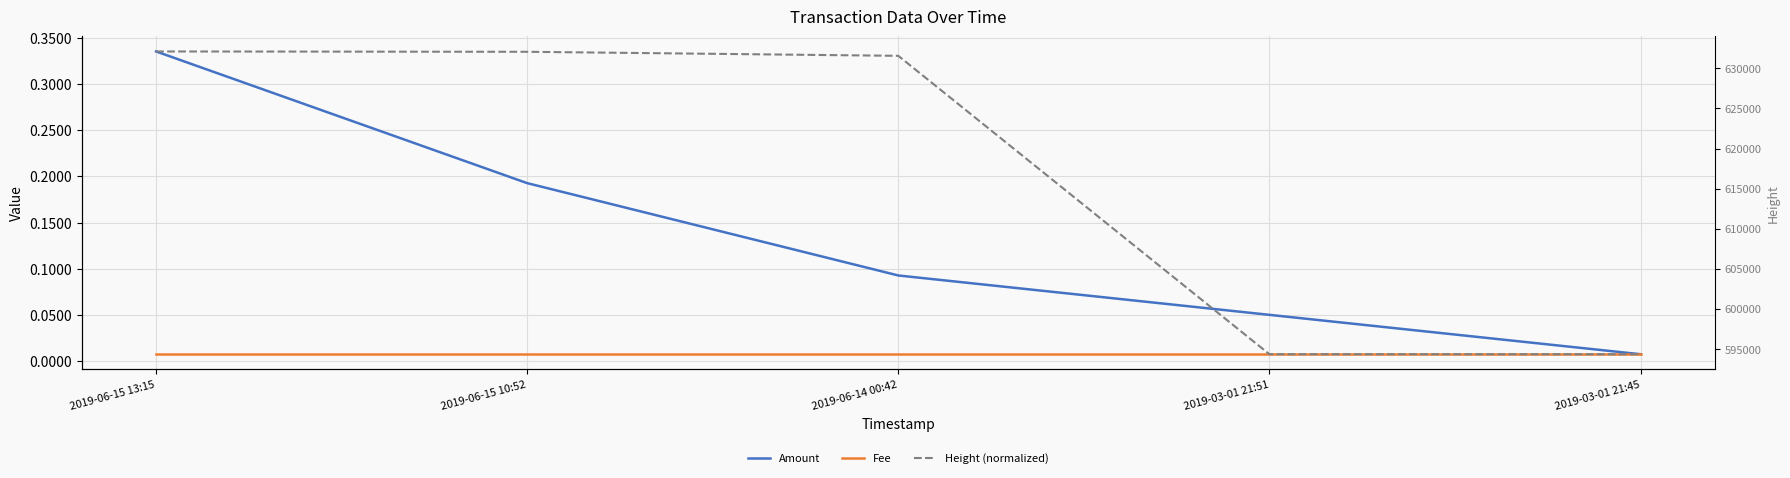

Which has a higher value, 2019-06-15 13:15 or 2019-06-15 10:52?

2019-06-15 13:15